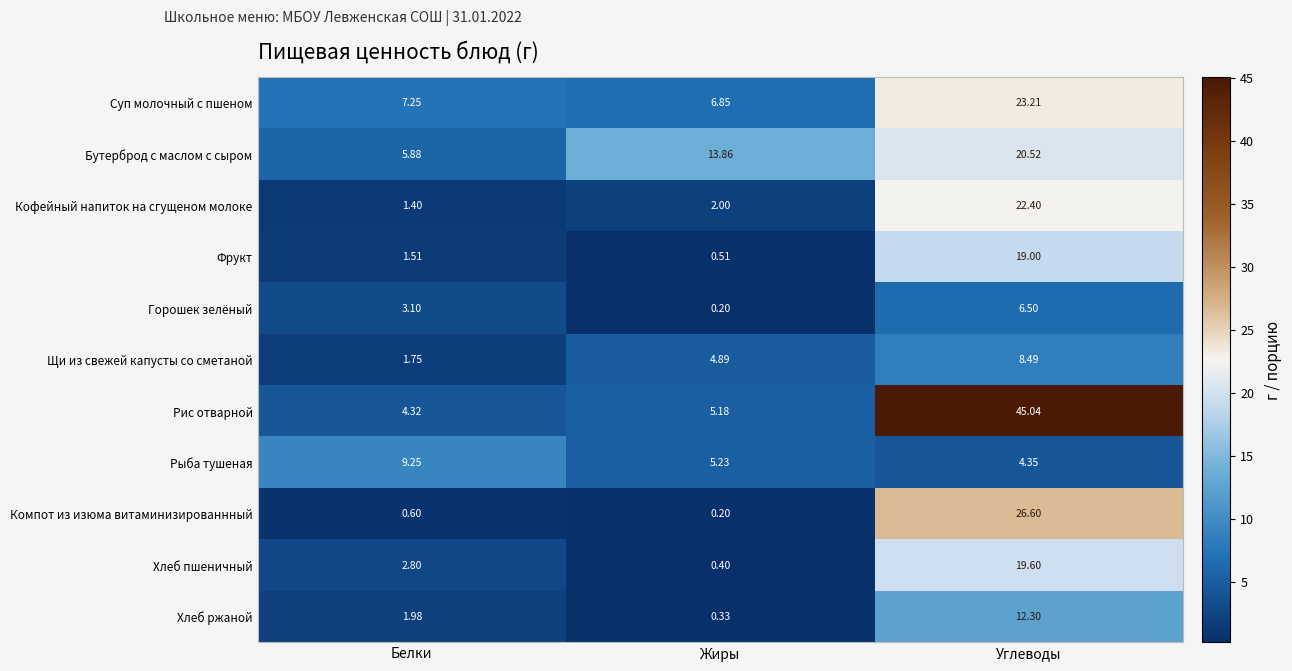

Which series changed the most between Жиры and Углеводы?

Рис отварной